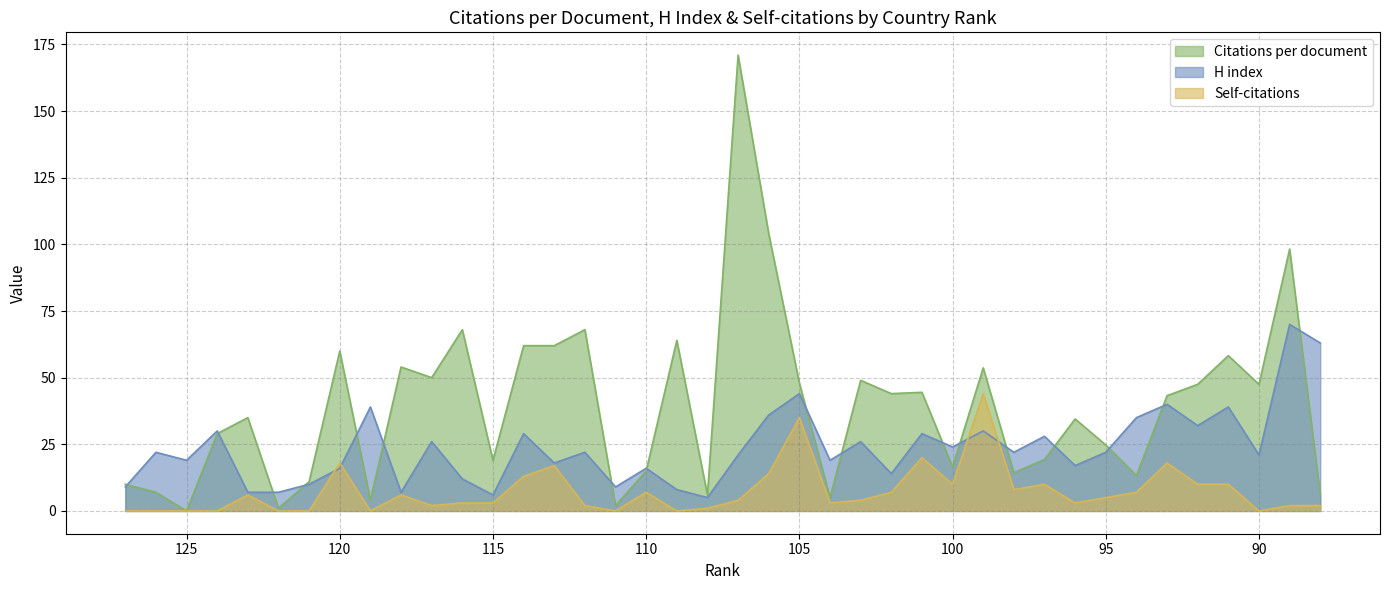

Which category has the highest value in the Self-citations series?

99